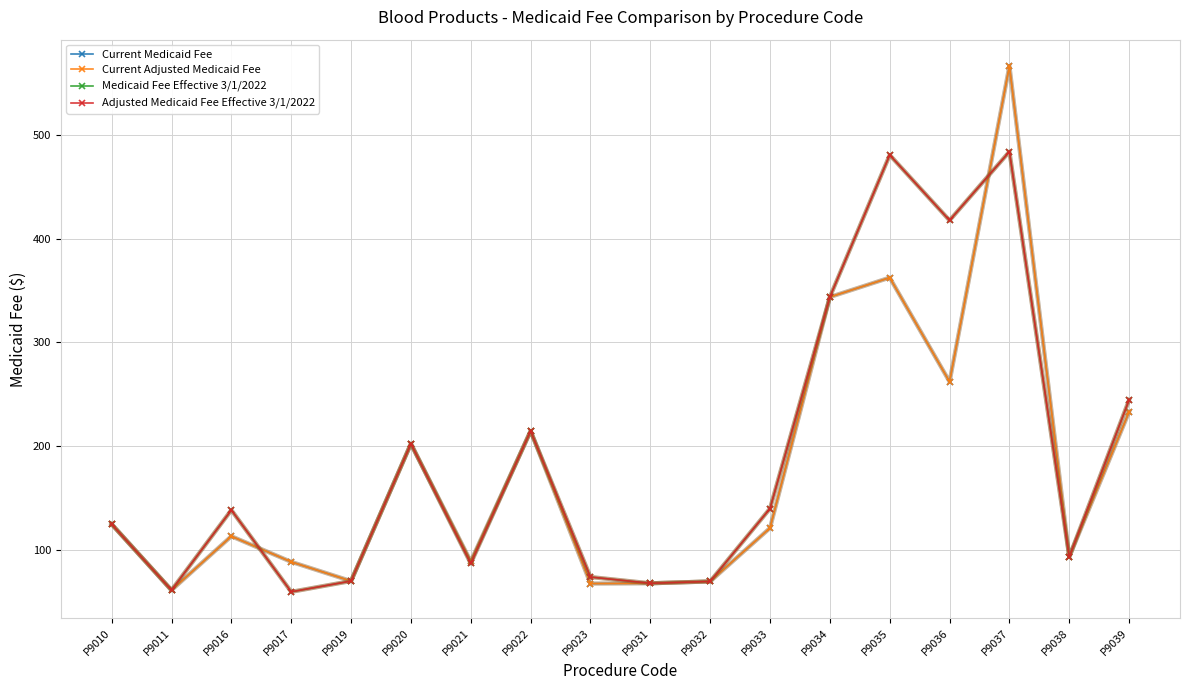

What is the value of the Medicaid Fee Effective 3/1/2022 point at the 11th from the left?

69.6